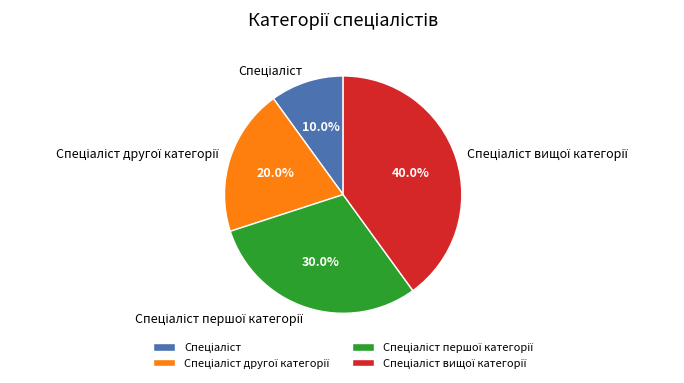

Is there a majority slice in this chart?

No